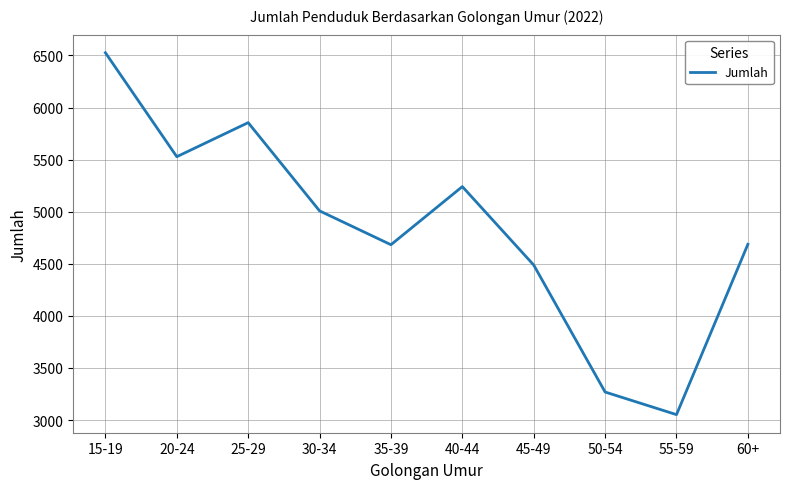

The chart shows a value of 3775 at 20-24. True or false?

False